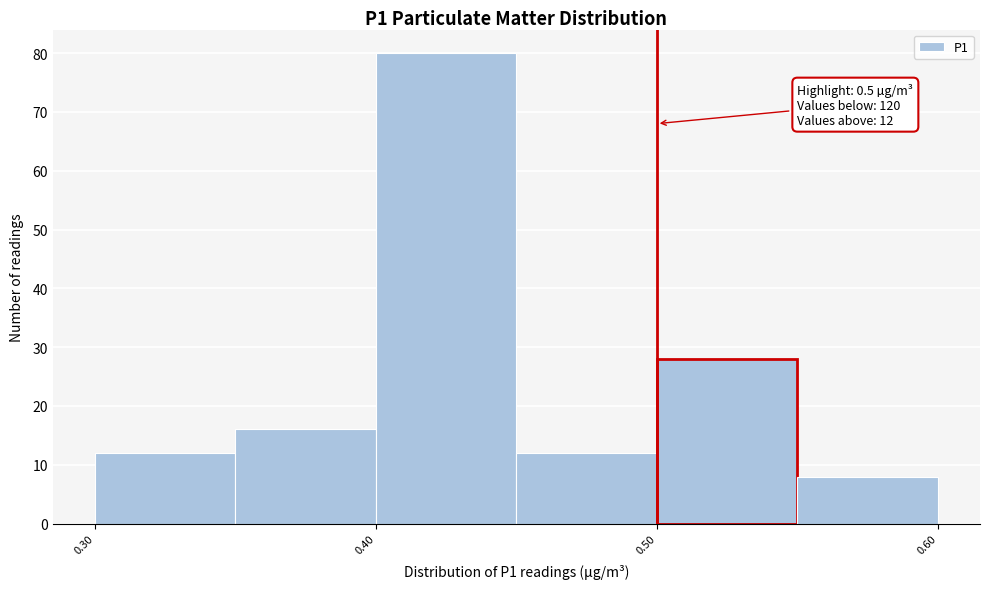

Over which range of the x-axis is the bar tallest?

0.40 to 0.45